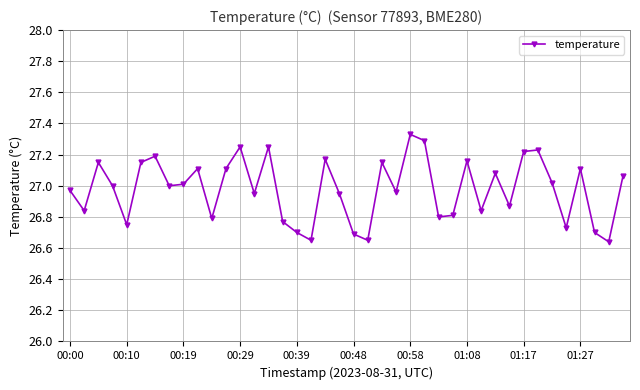

What is the sum of all values?

1079.1